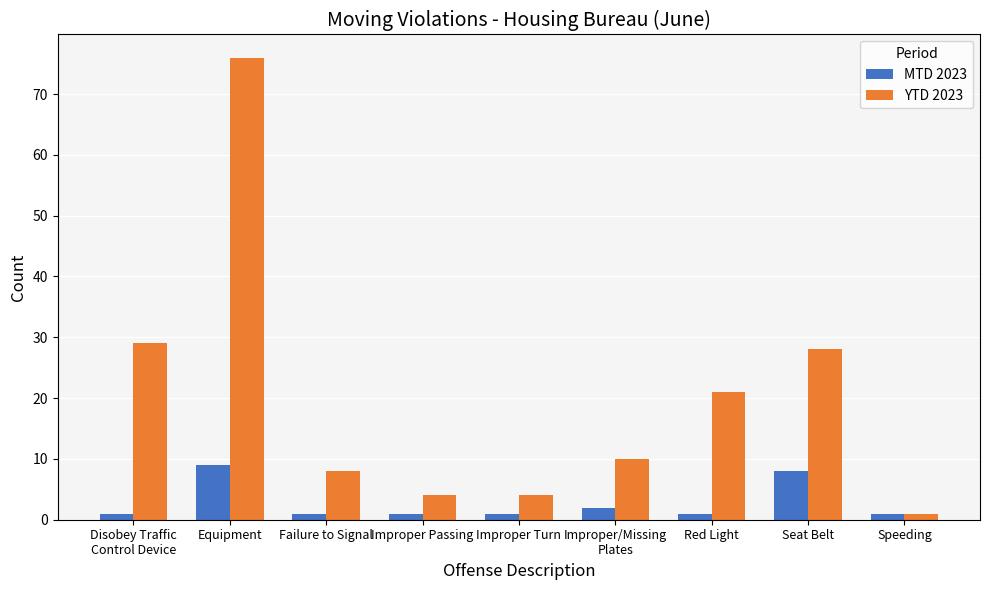

What is the label of the 4th bar from the right?

Improper/Missing
Plates